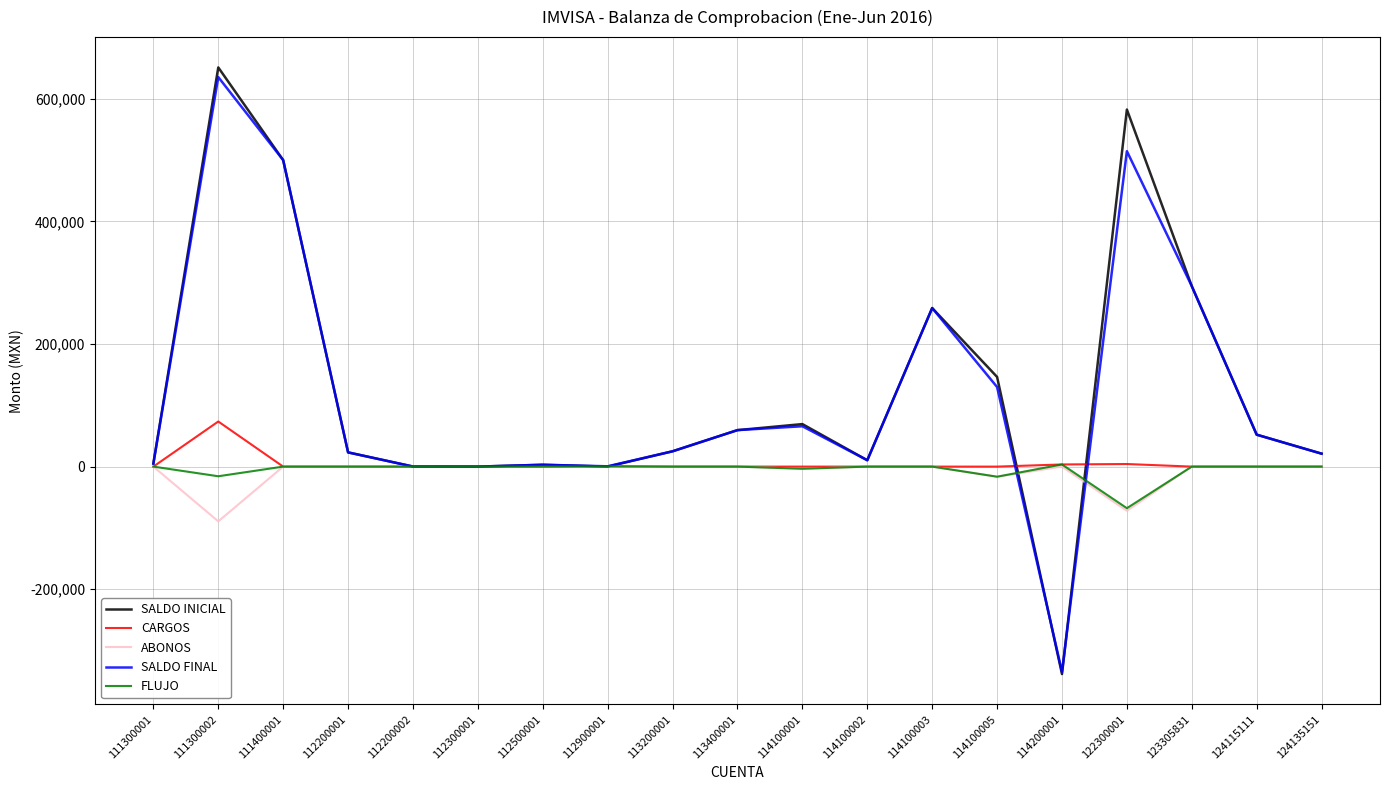

True or false: CARGOS has a value of 40861.0 at 111300002.

False